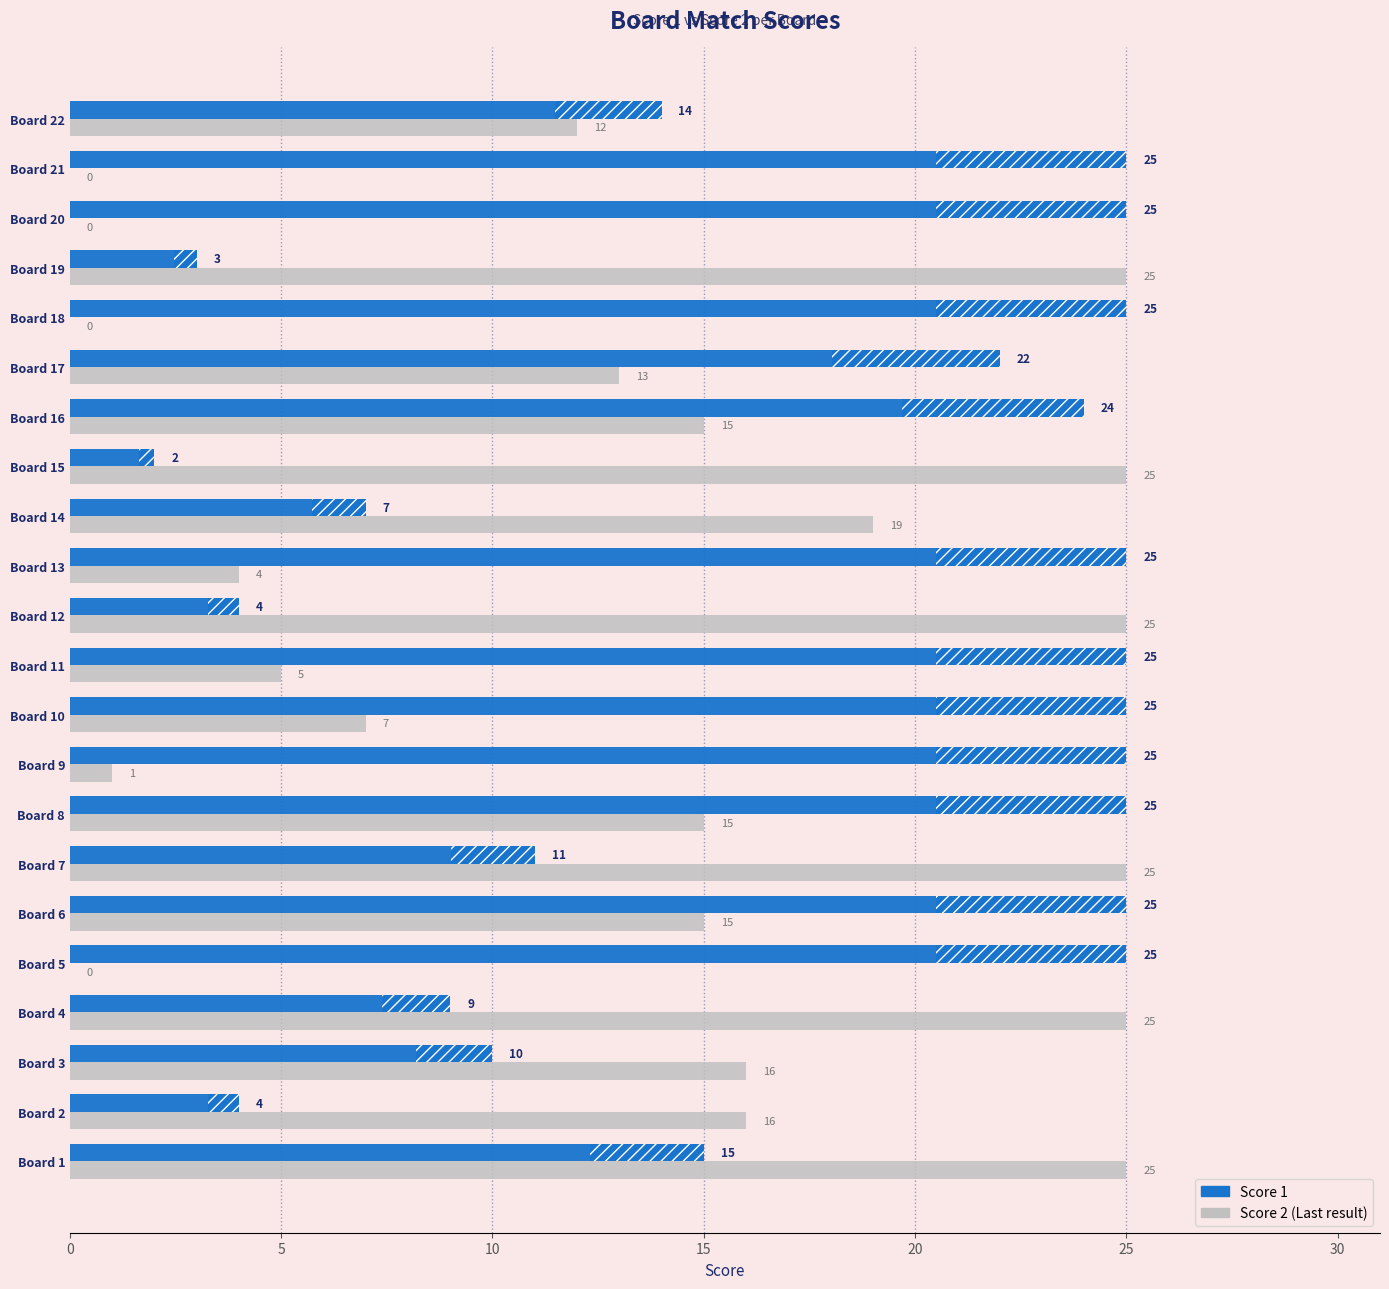

What is the total value across all series at Board 20?

25